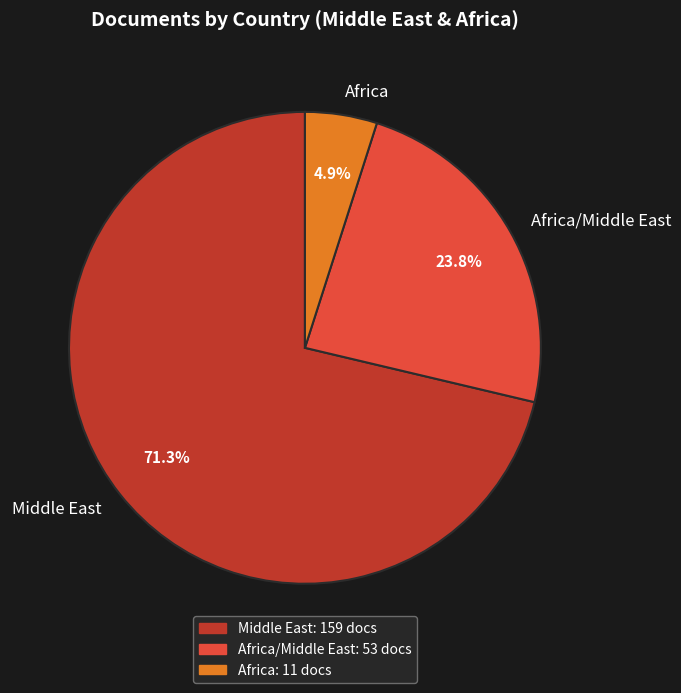

Which category has the biggest portion of the pie?

Middle East